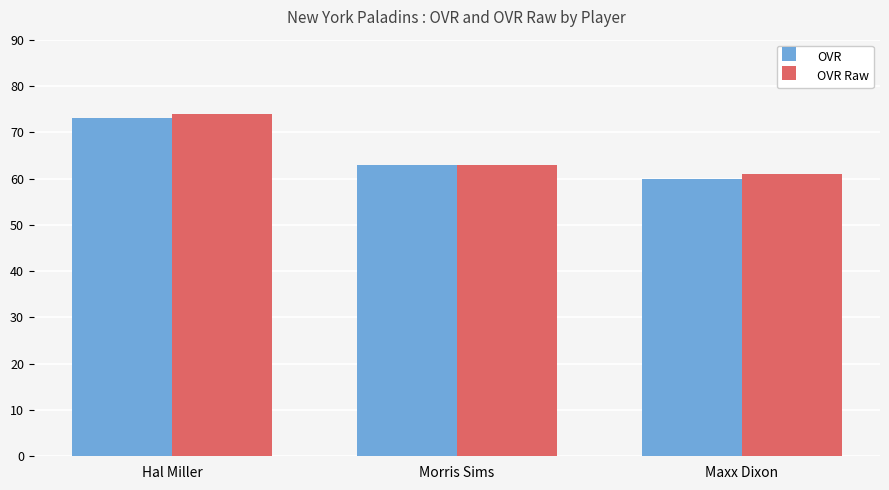

How many categories are shown in the chart?

3